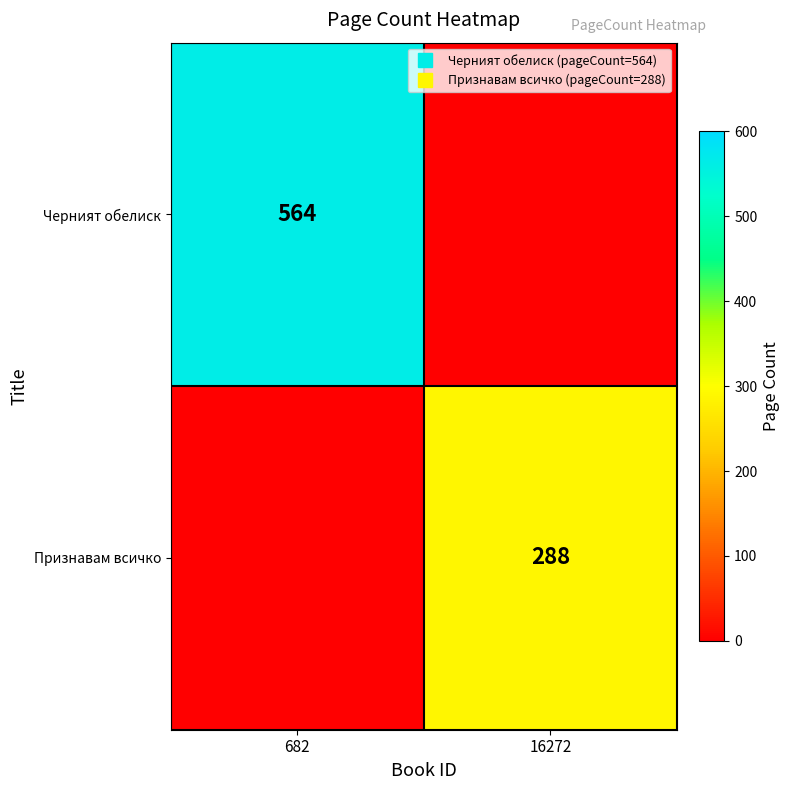

What is the average value of the Признавам всичко series?

144